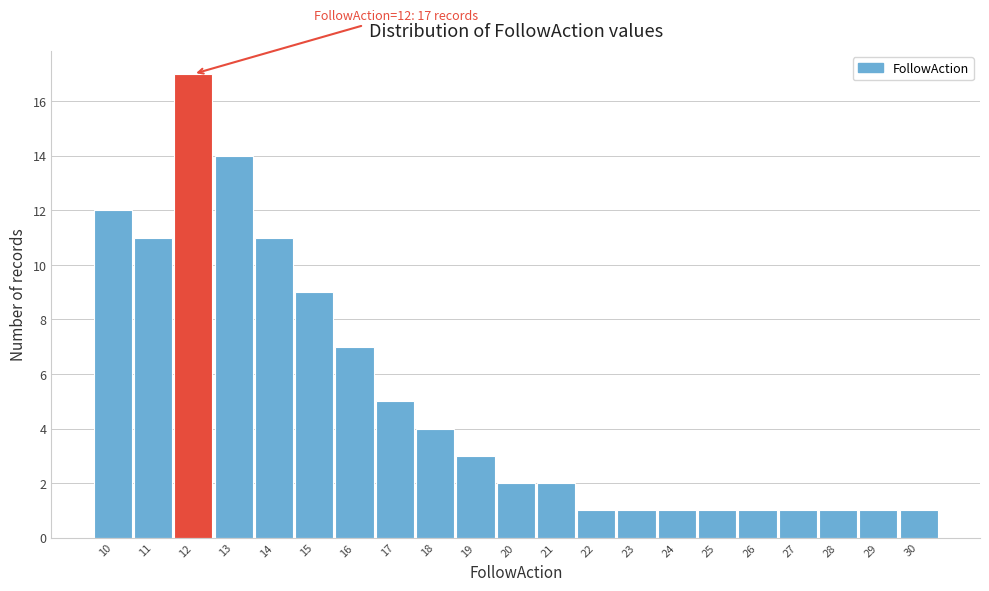

Which range on the x-axis has the tallest bar?

11.5 to 12.5